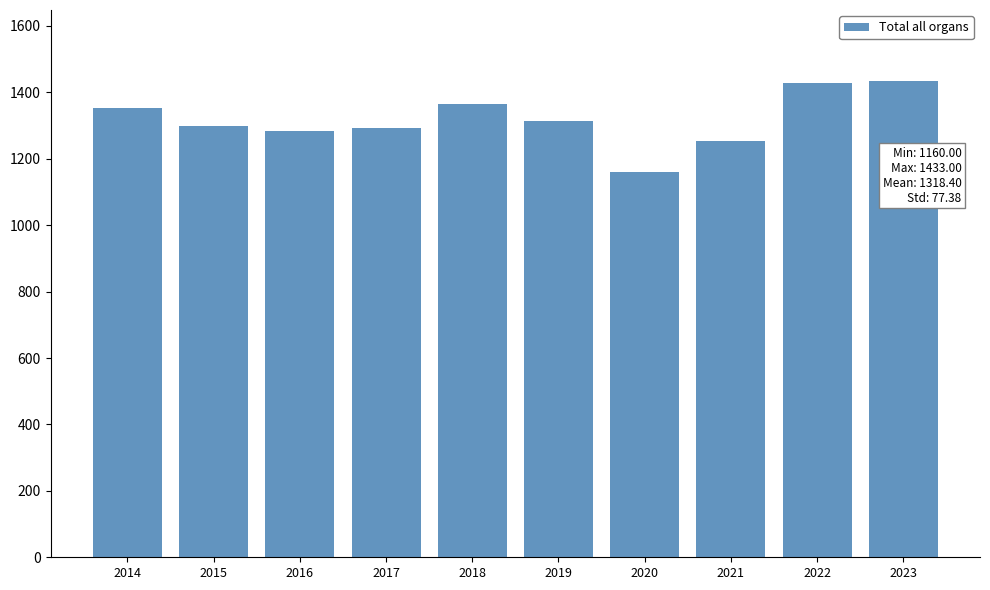

What is the greatest value displayed?

1433